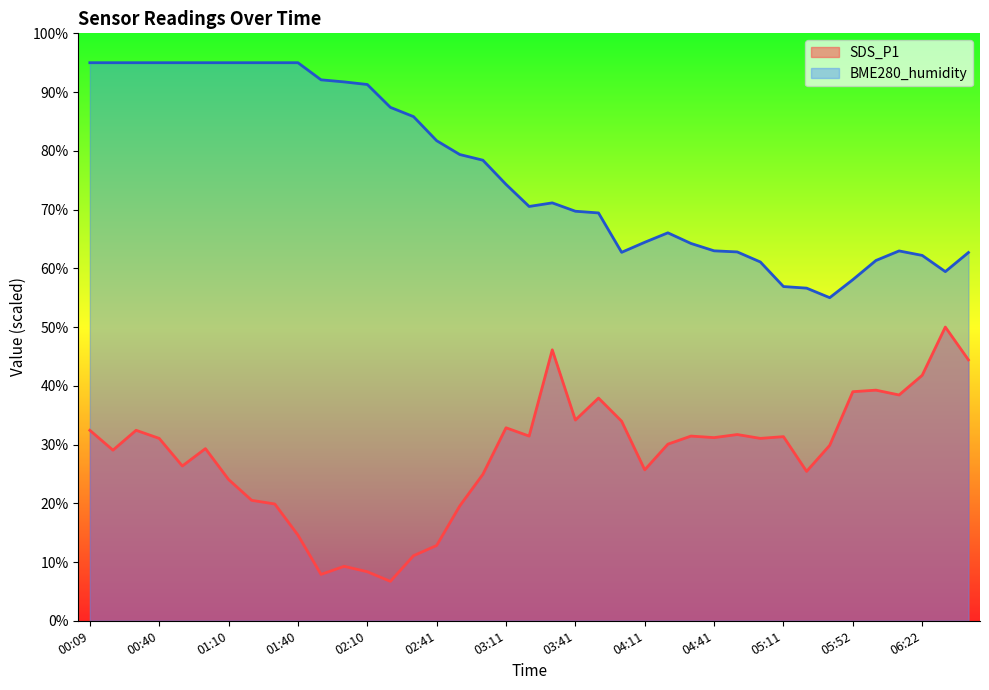

The value of BME280_humidity at 01:00 is 32.8. True or false?

False